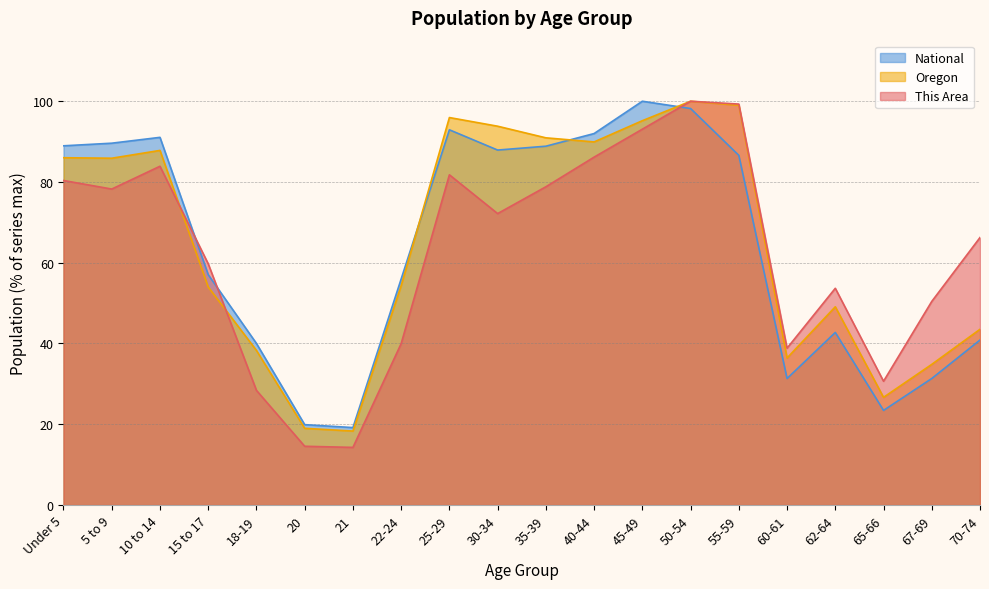

Rank the series at 55-59 from lowest to highest value.

National, Oregon, This Area